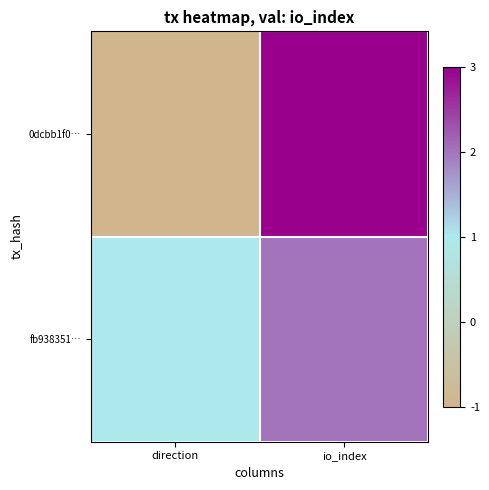

Reading right to left, extract all data points from this chart.

0dcbb1f0…: io_index=3	direction=-1
fb938351…: io_index=2	direction=1